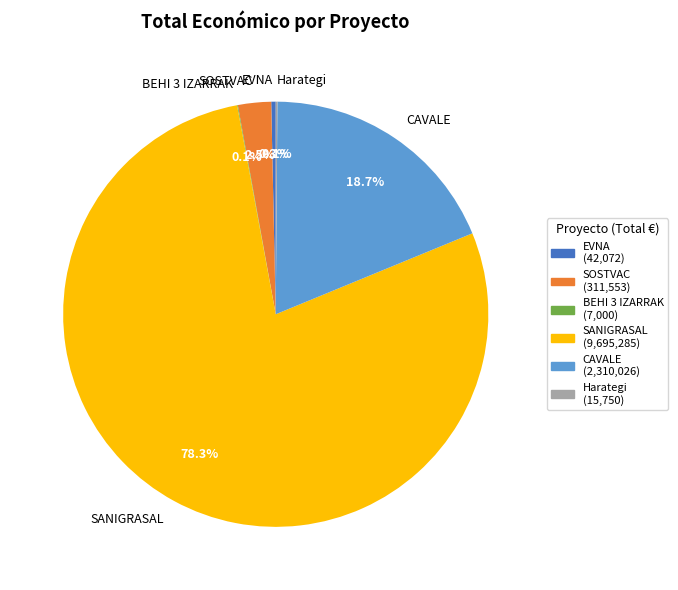

Does CAVALE represent more than half of the total?

No